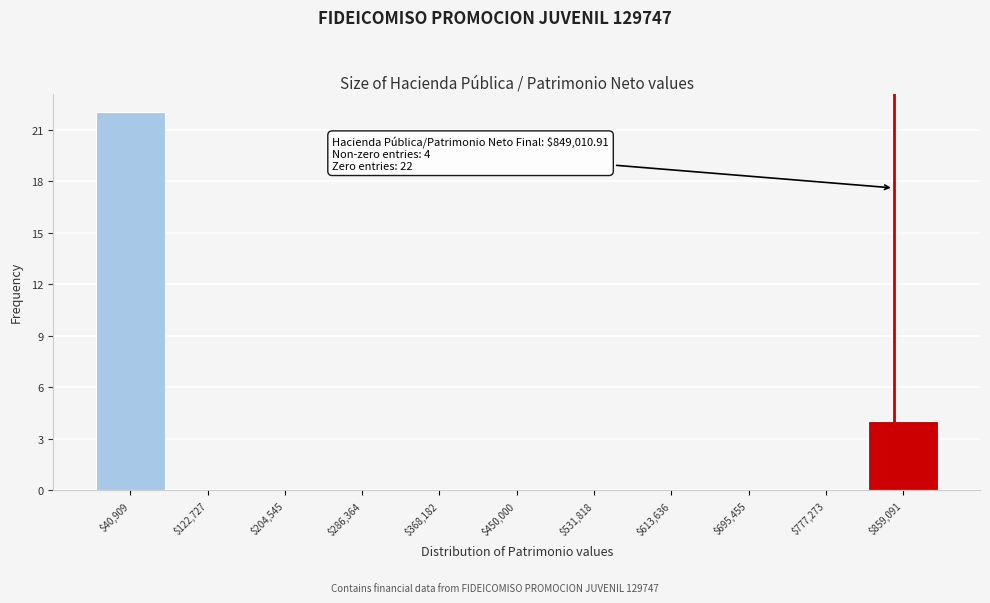

Over which range of the x-axis is the bar tallest?

0 to 80000